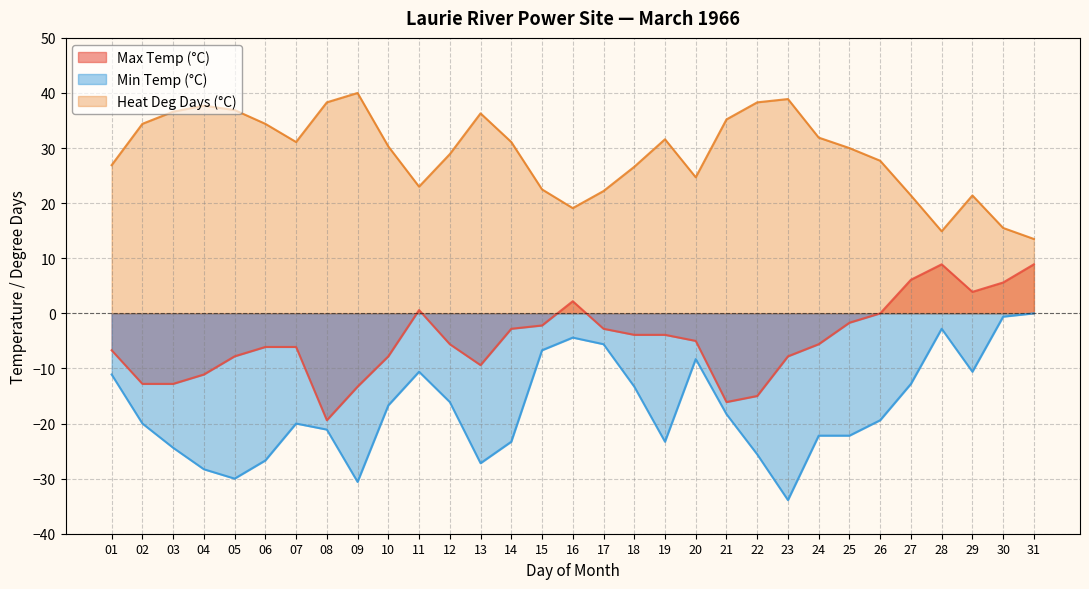

Is the value of Heat Deg Days (°C) at 20 greater than the value of Min Temp (°C) at 19?

Yes